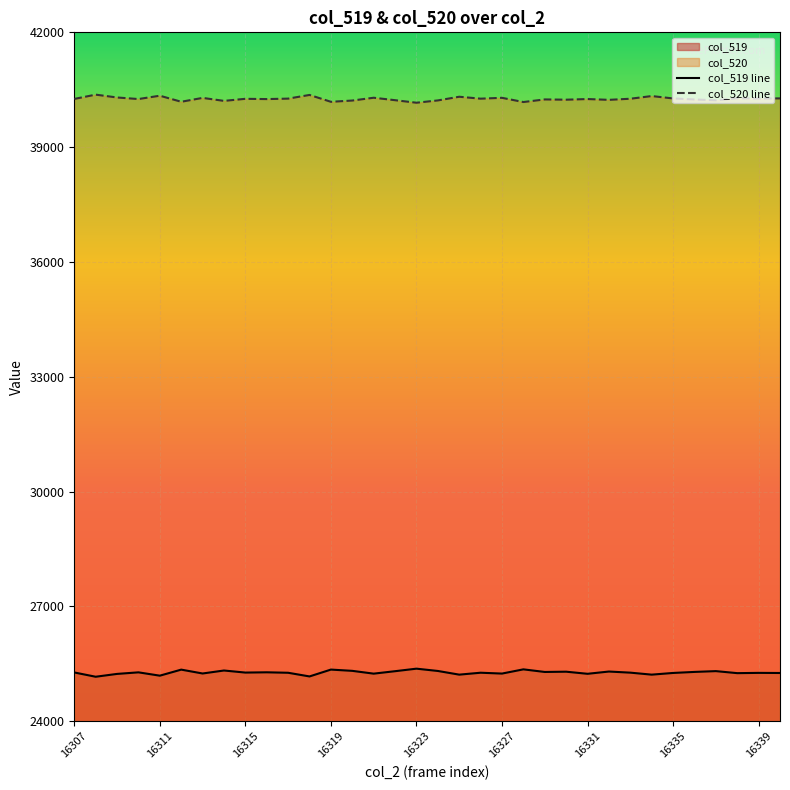

True or false: col_517 has more than 2 points higher than both neighbors.

True